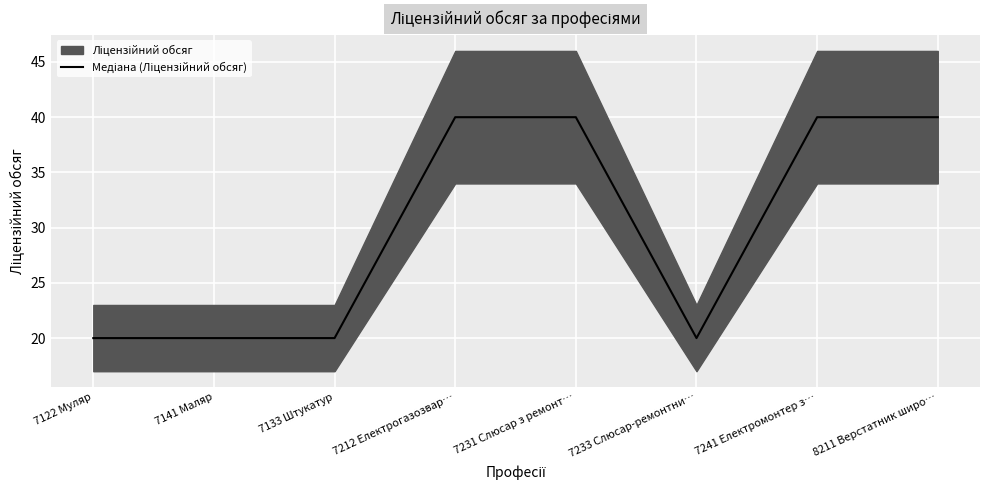

What is the ratio of the value at 7231 Слюсар з ремонт… to the value at 7141 Маляр?

2.0